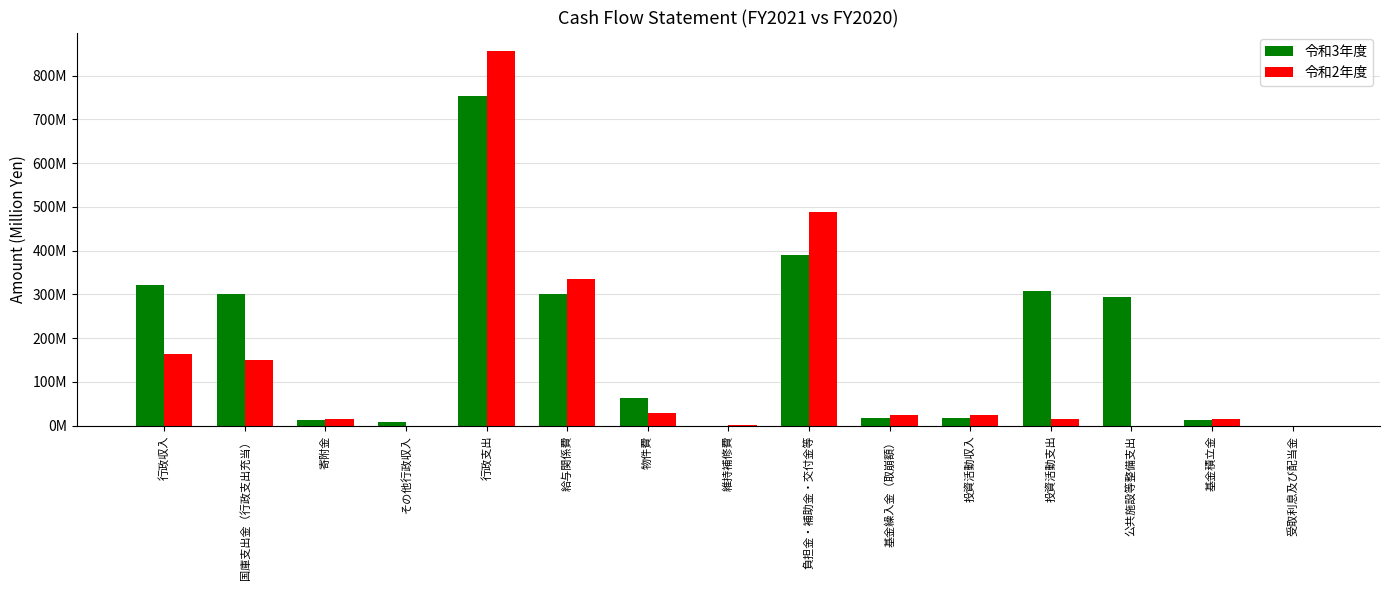

True or false: 令和2年度 has a value of 29701482 at 物件費.

True